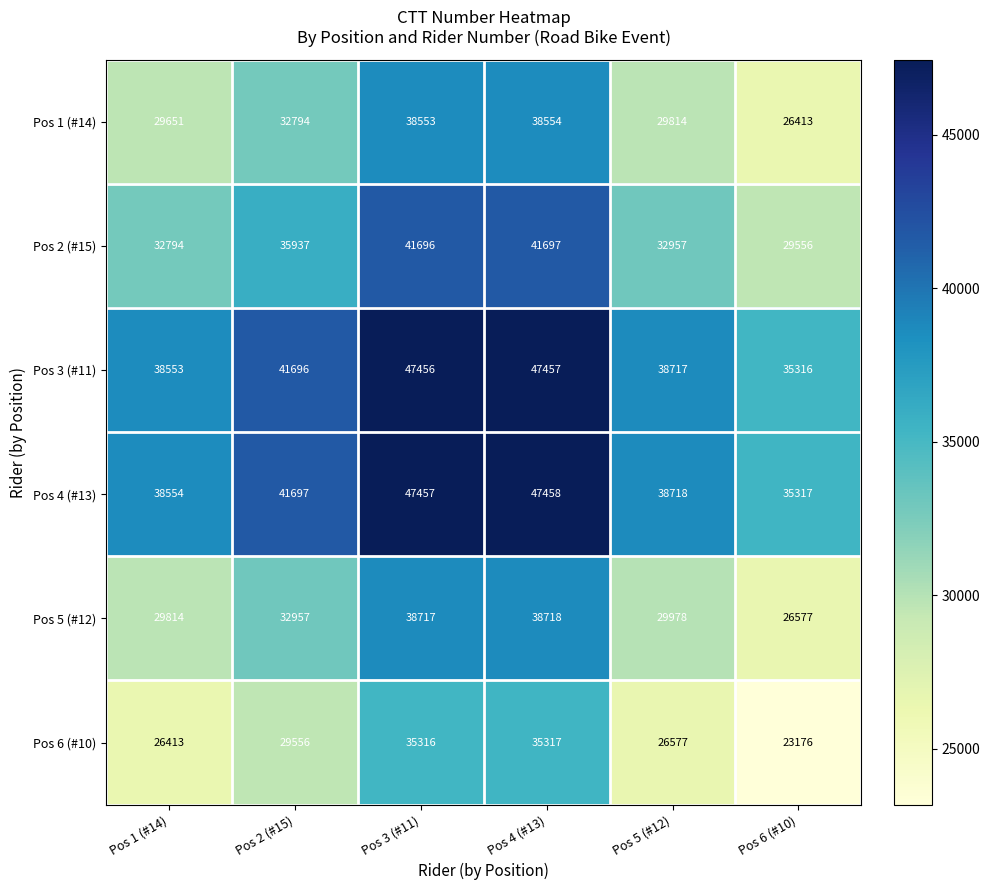

What is the maximum value shown in the chart?

47458